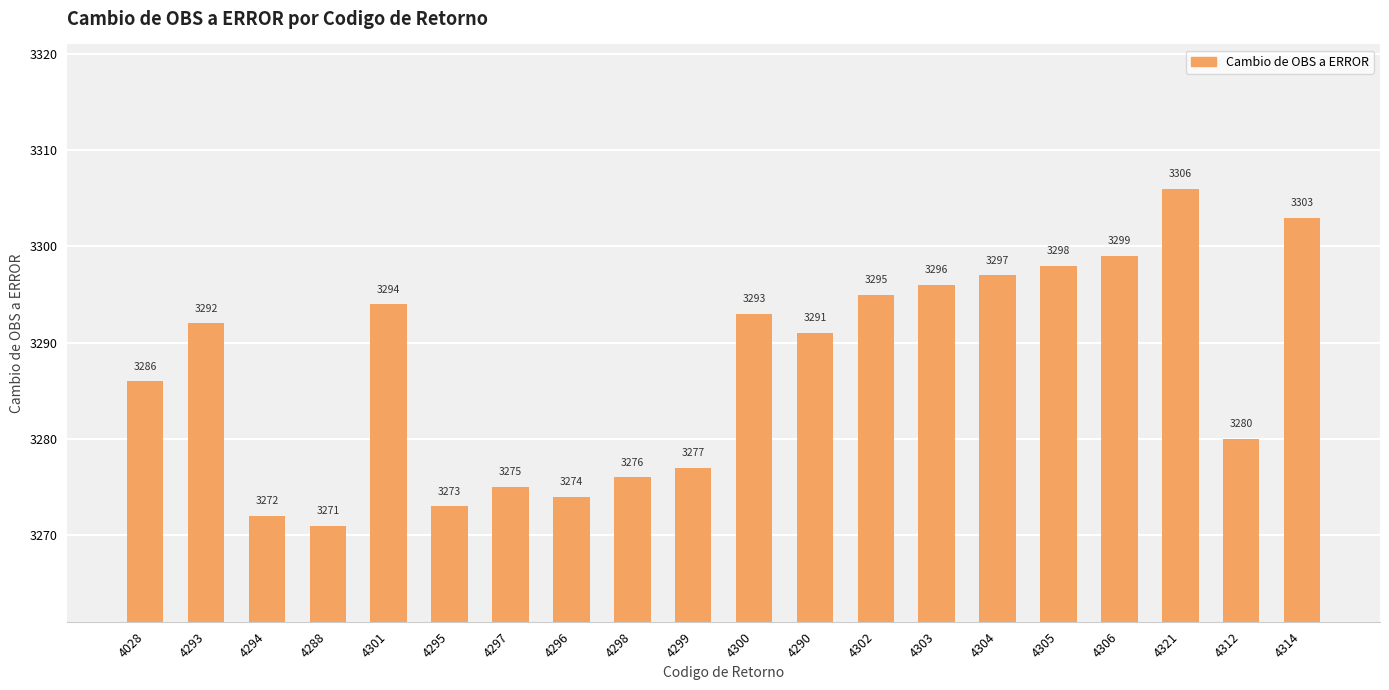

What is the change in value from 4298 to 4290?

+15